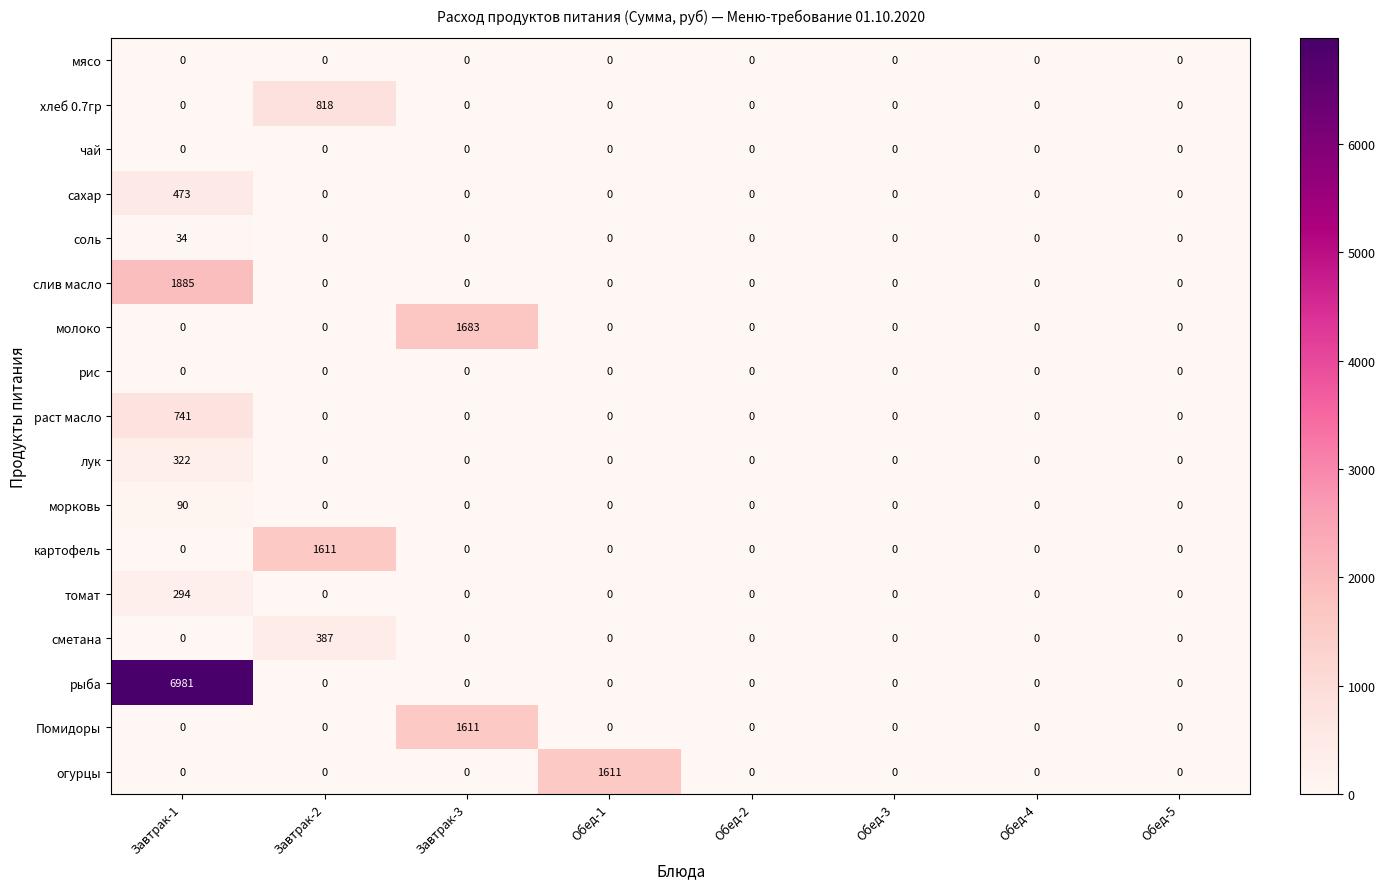

Which series has the largest total across all categories?

рыба